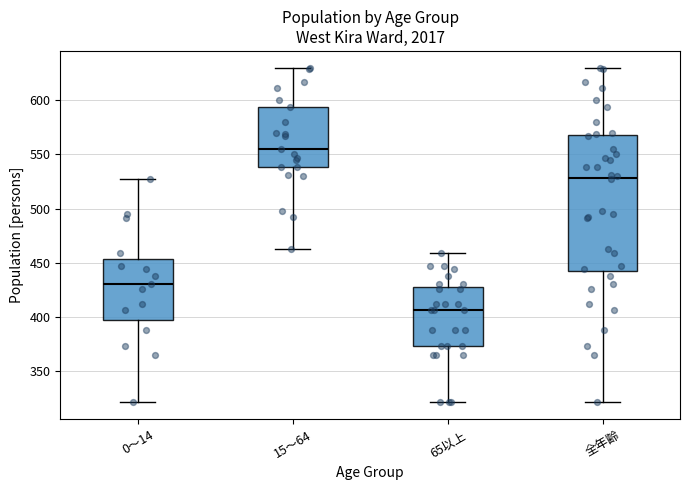

Comparing the boxes themselves (not the whiskers), which one is the tallest?

全年齢